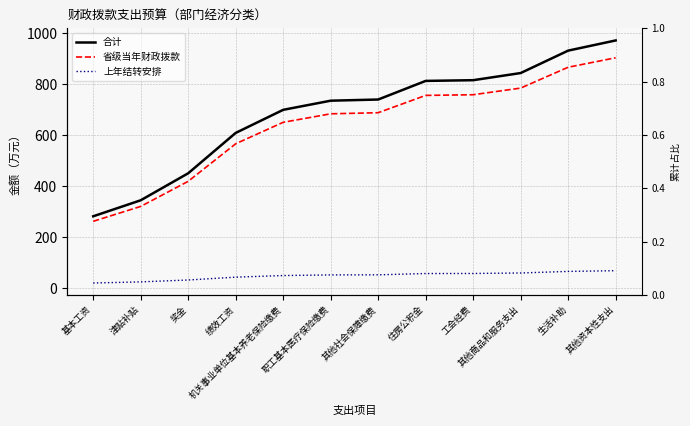

At which category is the sum across all series the highest?

其他资本性支出